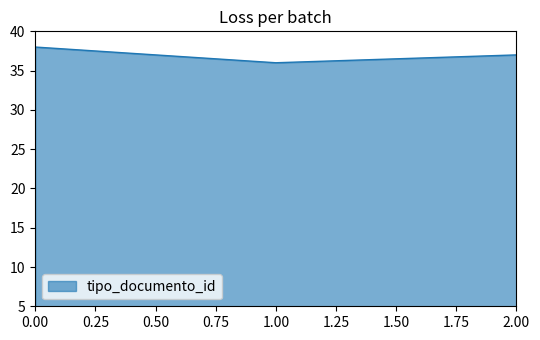

What position from the left is 1.00?

2